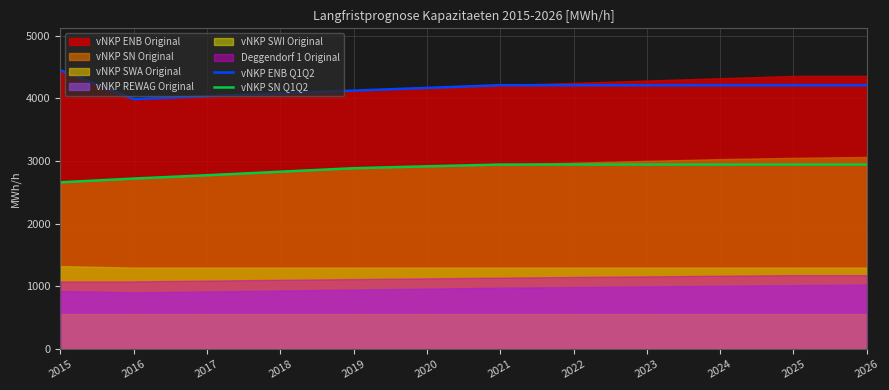

What is the value of the vNKP SN Q1Q2 point at the 8th from the left?

2943.0